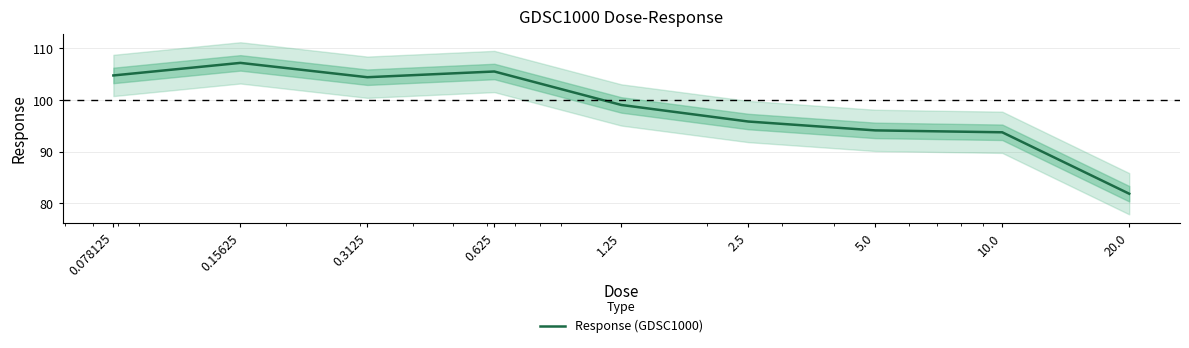

How many points are lower than both their immediate neighbors (excluding endpoints)?

1